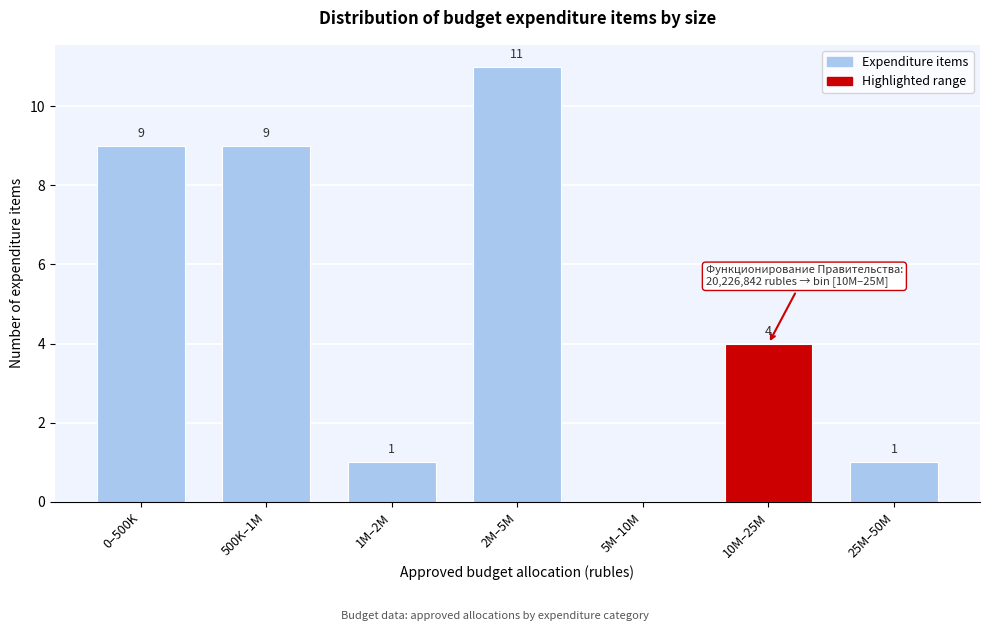

Reading left to right, what are all the values shown in this chart?

0–500K=9	500K–1M=9	1M–2M=1	2M–5M=11	5M–10M=0	10M–25M=4	25M–50M=1